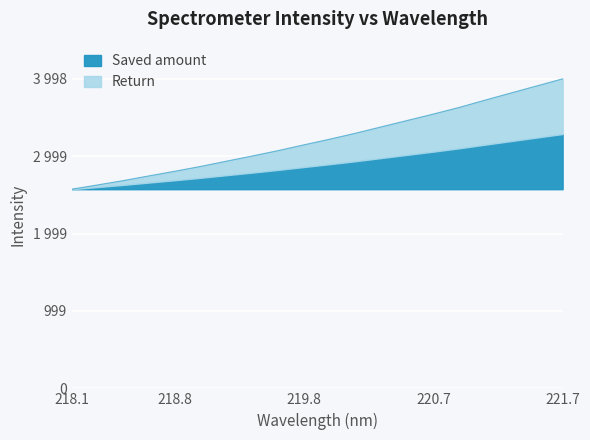

True or false: the data shows 2627.7 at 218.2508.

True